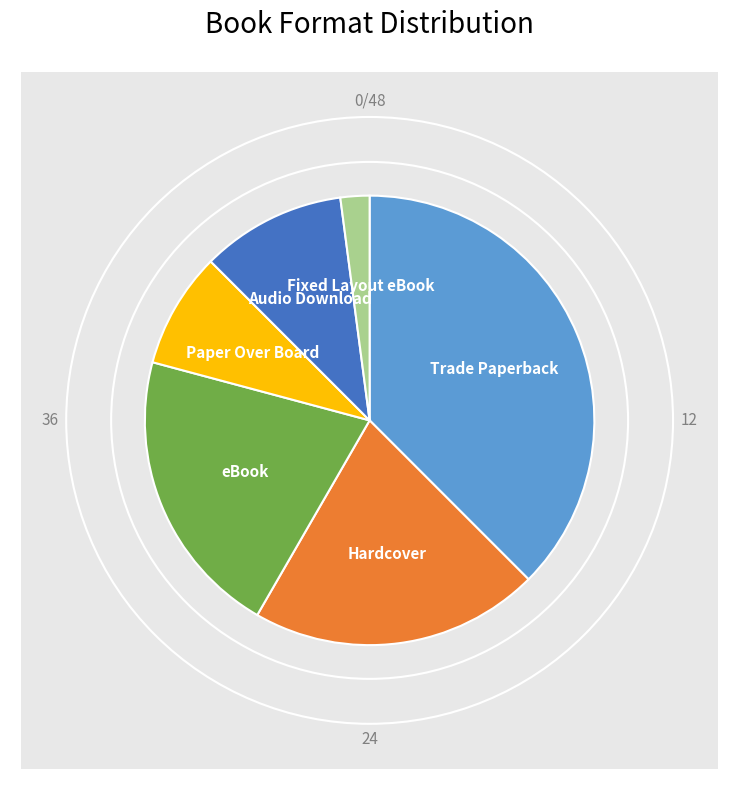

True or false: Trade Paperback accounts for 47% of the total.

False